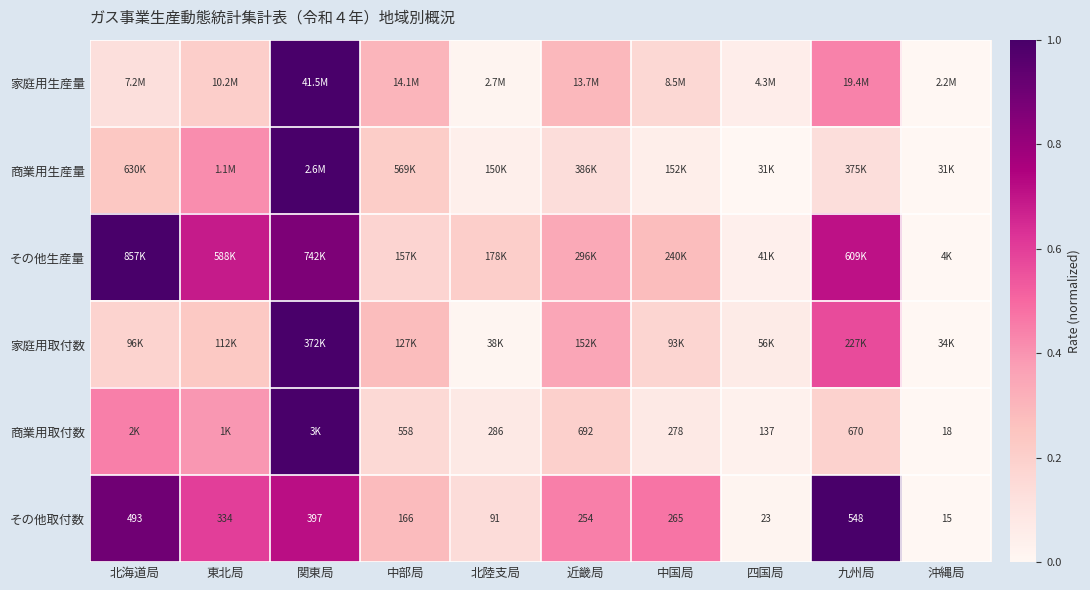

Between 北海道局 and 中国局, which series saw the biggest shift?

その他生産量